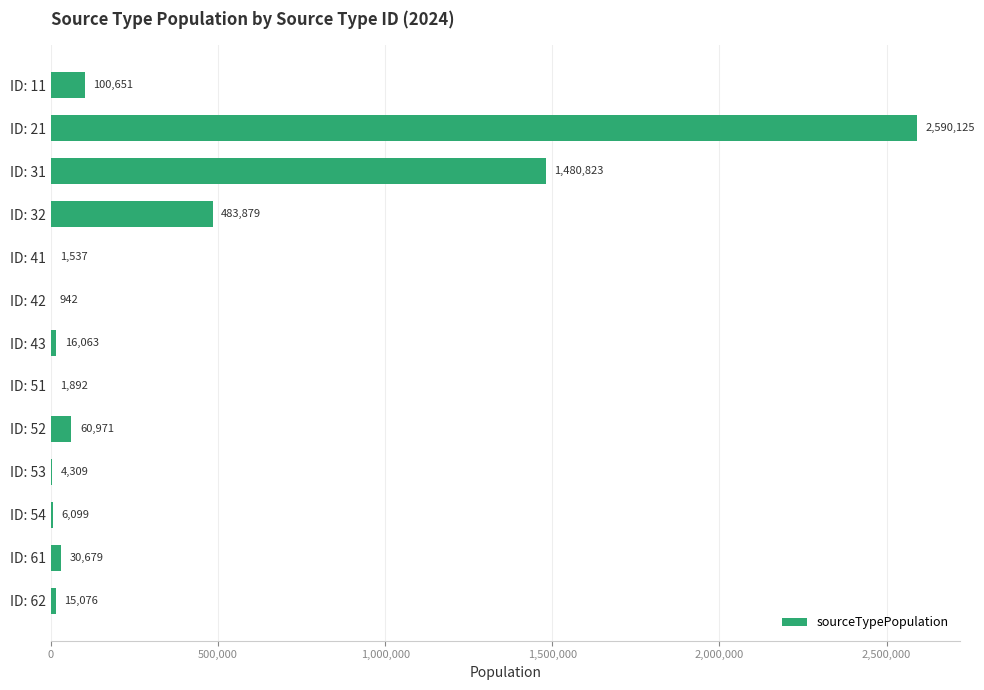

Which label corresponds to the largest value in the chart?

ID: 21